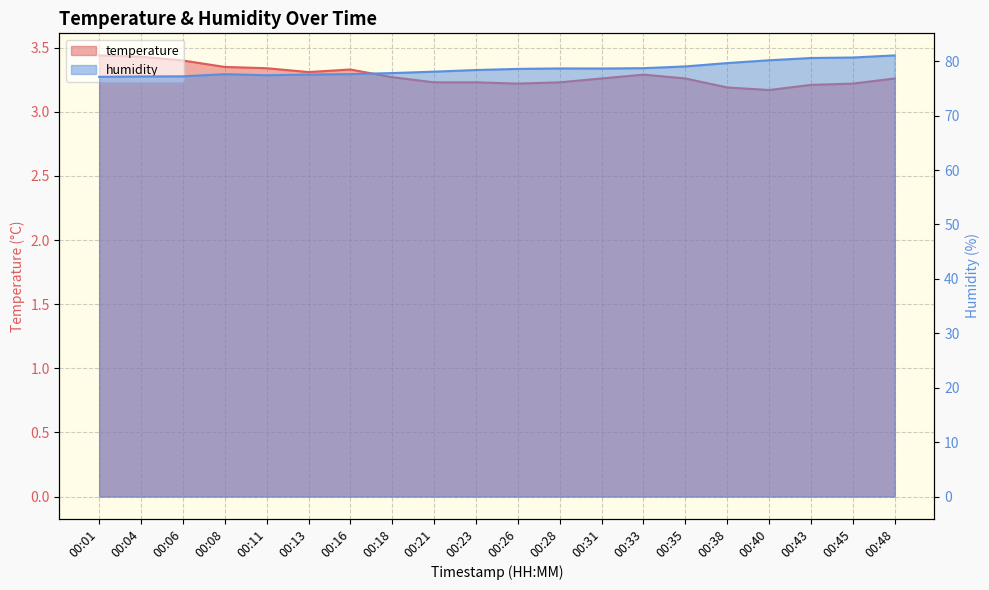

At which label is humidity closest to 79?

00:35